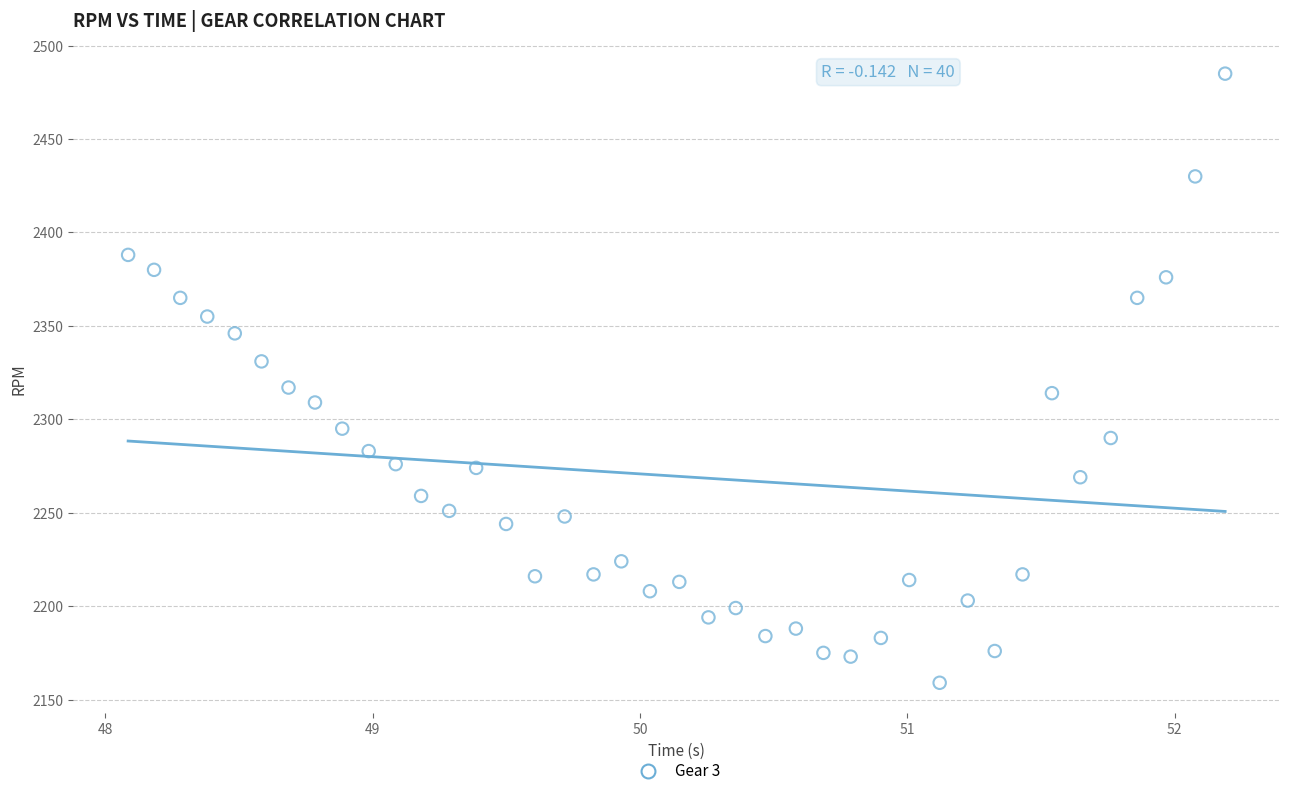

What is the range of Y values (max minus min)?

326